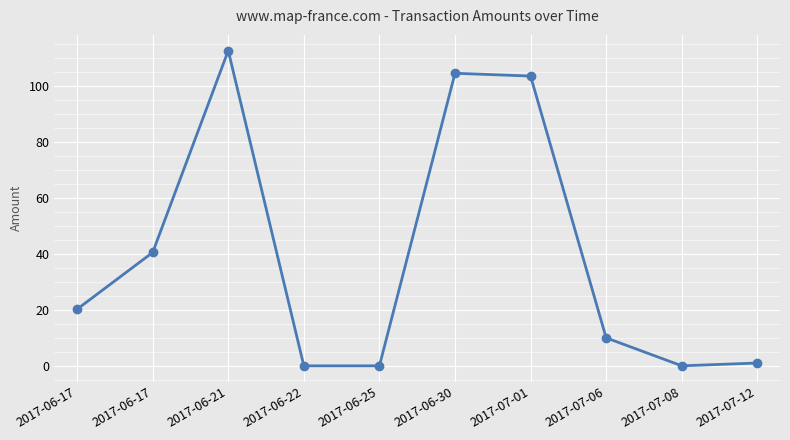

Is this an area chart (filled region under the line)?

No